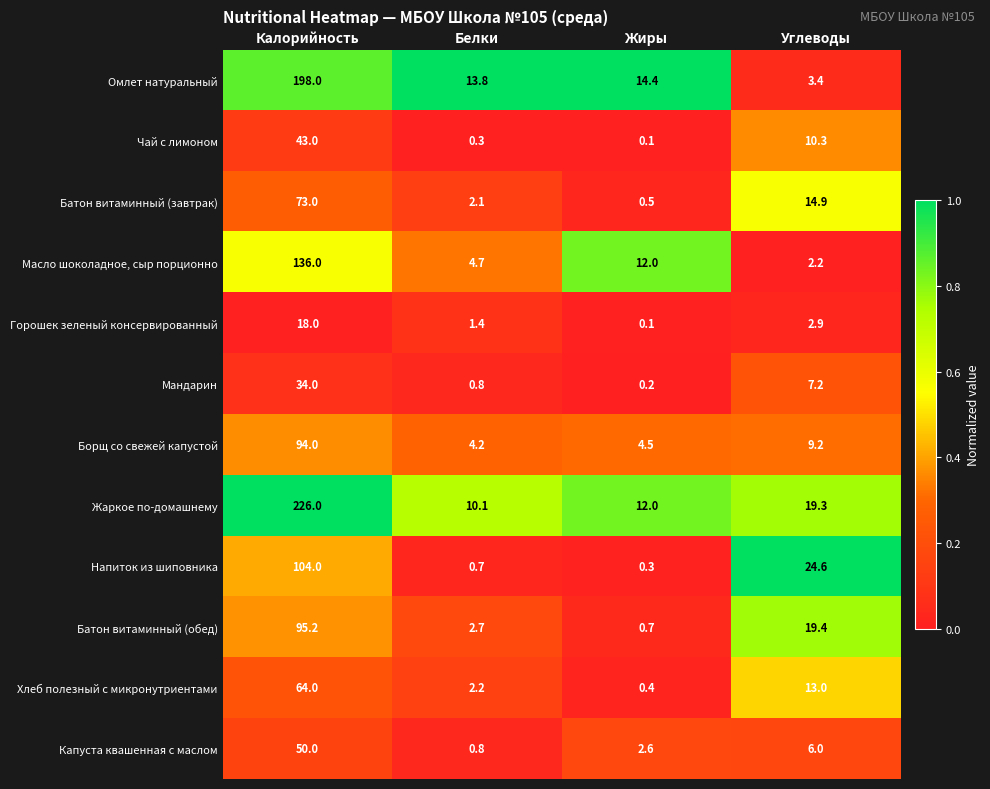

What is the average value of the Борщ со свежей капустой series?

28.0